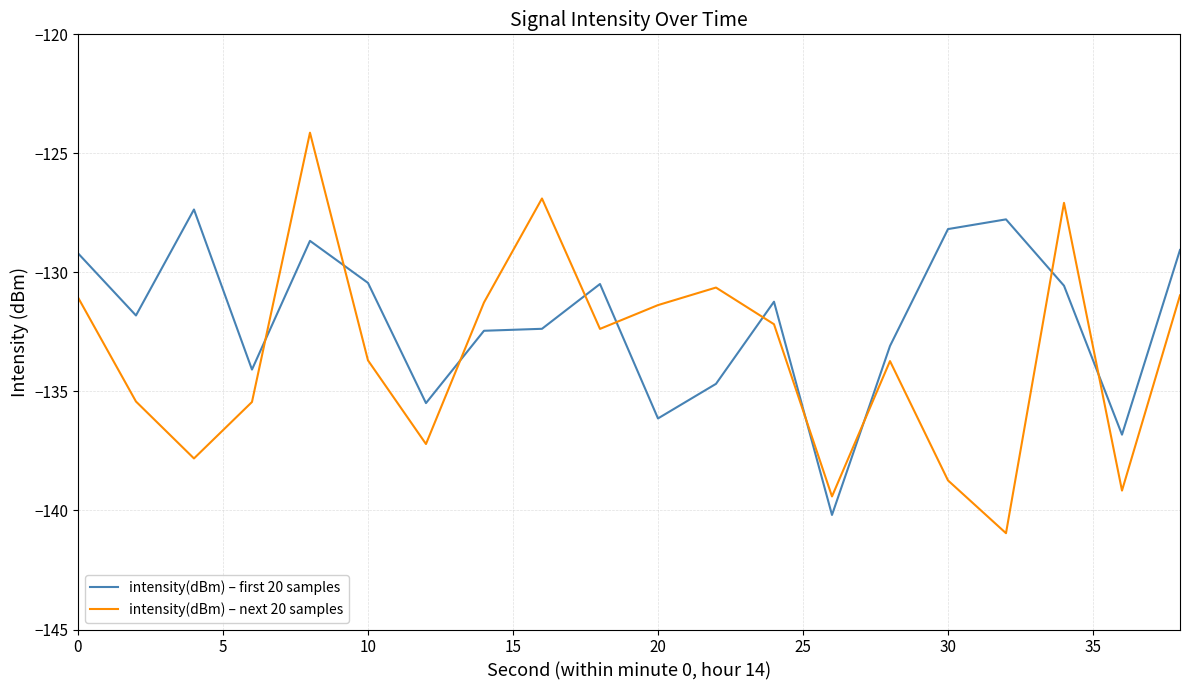

How many values in the intensity(dBm) – next 20 samples series are below -132?

12